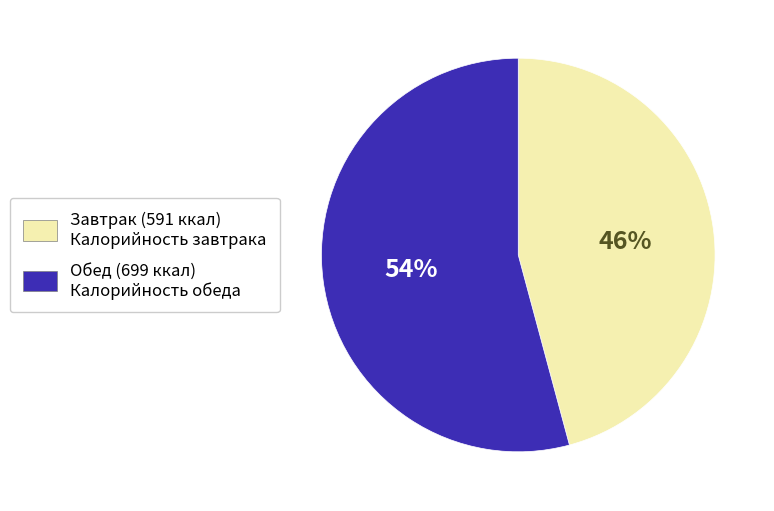

Is Обед the majority of the pie?

Yes